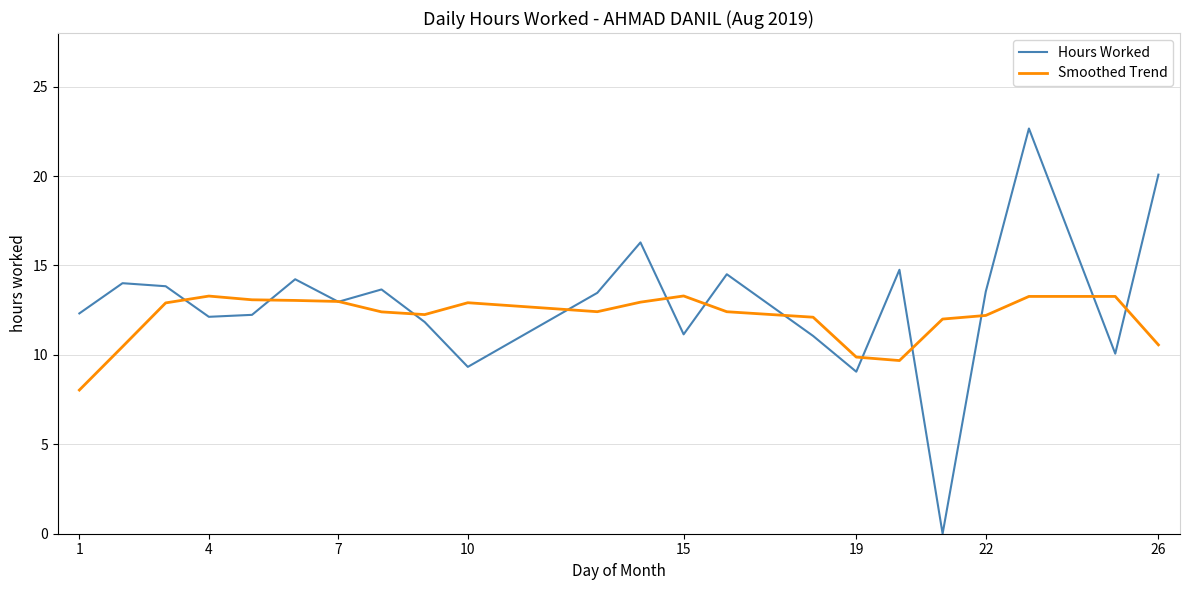

What is the highest value of the Smoothed Trend series?

13.3